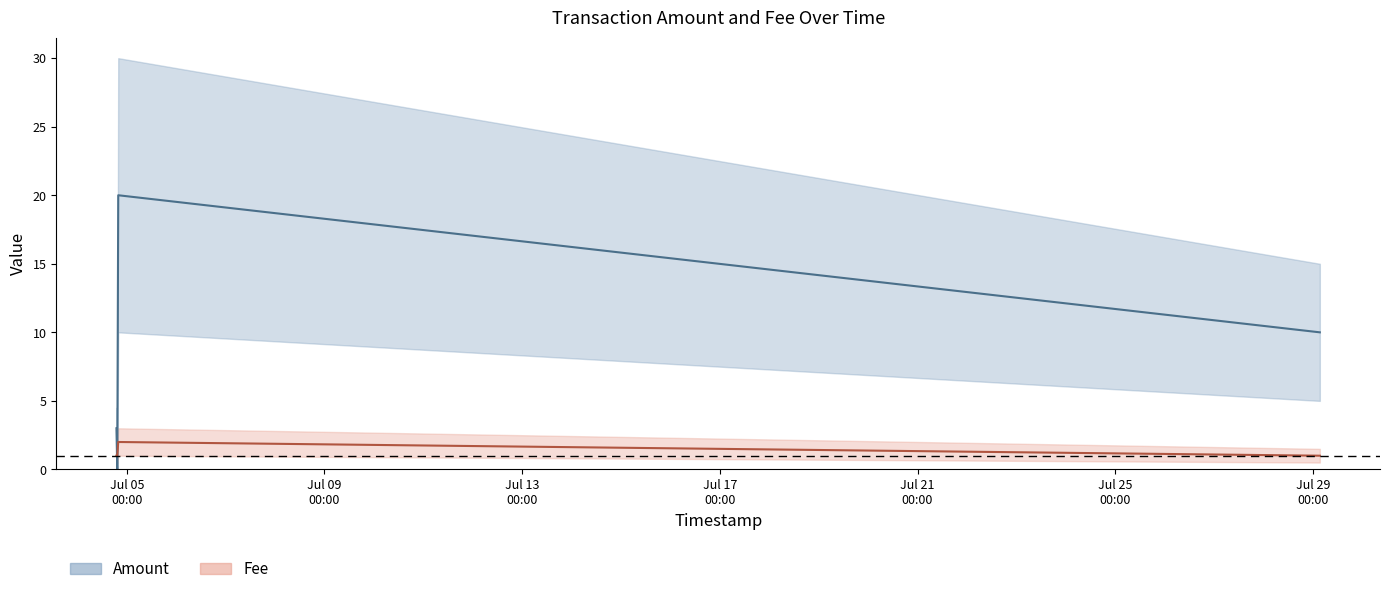

List the series in order of their overall mean, lowest first.

Fee, Amount